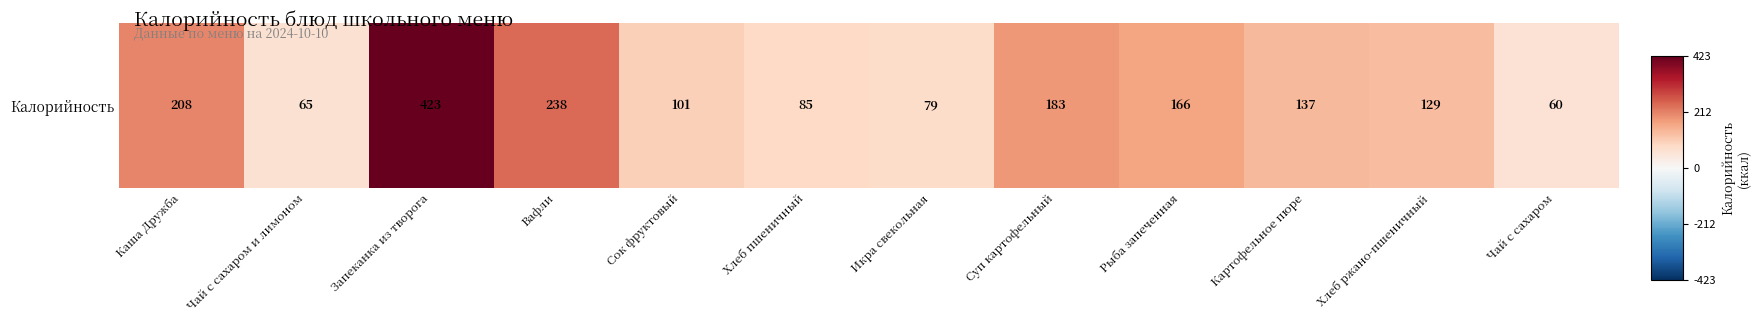

Is it true that the value at Икра свекольная is 0.2?

True